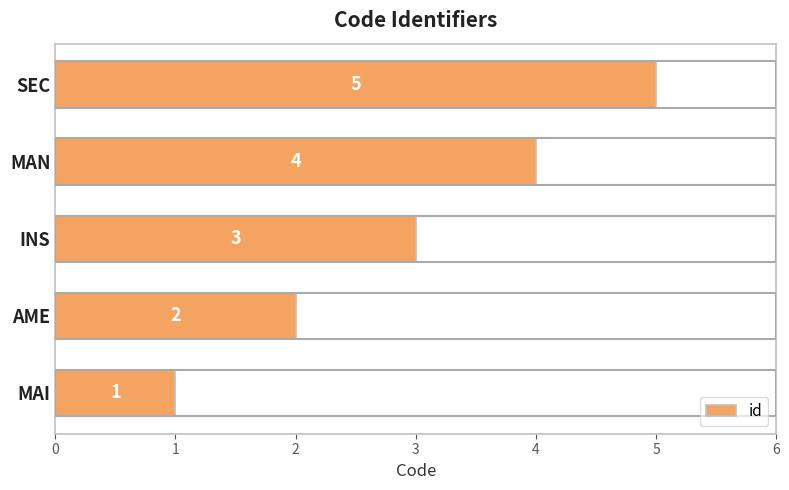

What is the change in value from MAN to SEC?

+1